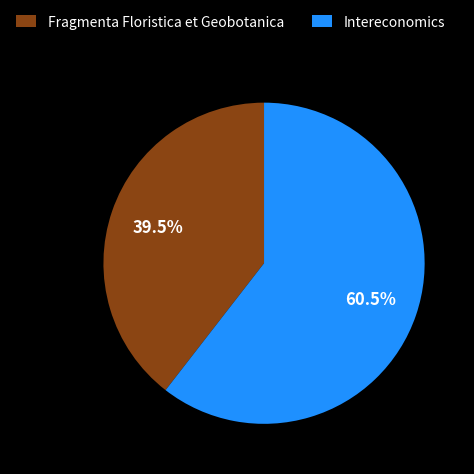

Combined, do Intereconomics and Fragmenta Floristica et Geobotanica account for over 50%?

Yes